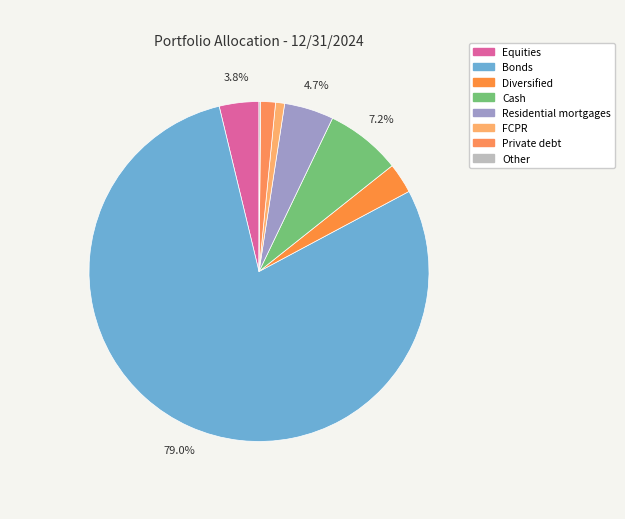

To the nearest percent, what portion does Residential mortgages represent?

5%